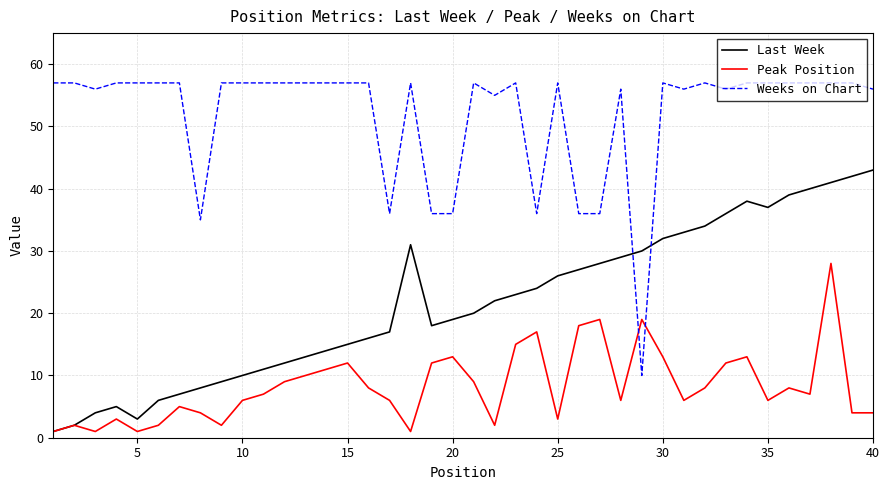

Which series ends up on top after the final intersection of Weeks on Chart and Last Week?

Weeks on Chart